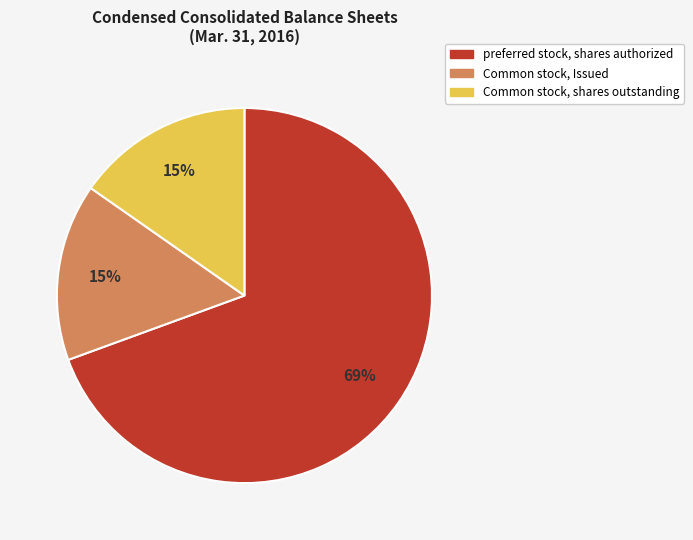

What percentage is the Common stock, shares outstanding slice, to the nearest percent?

15%